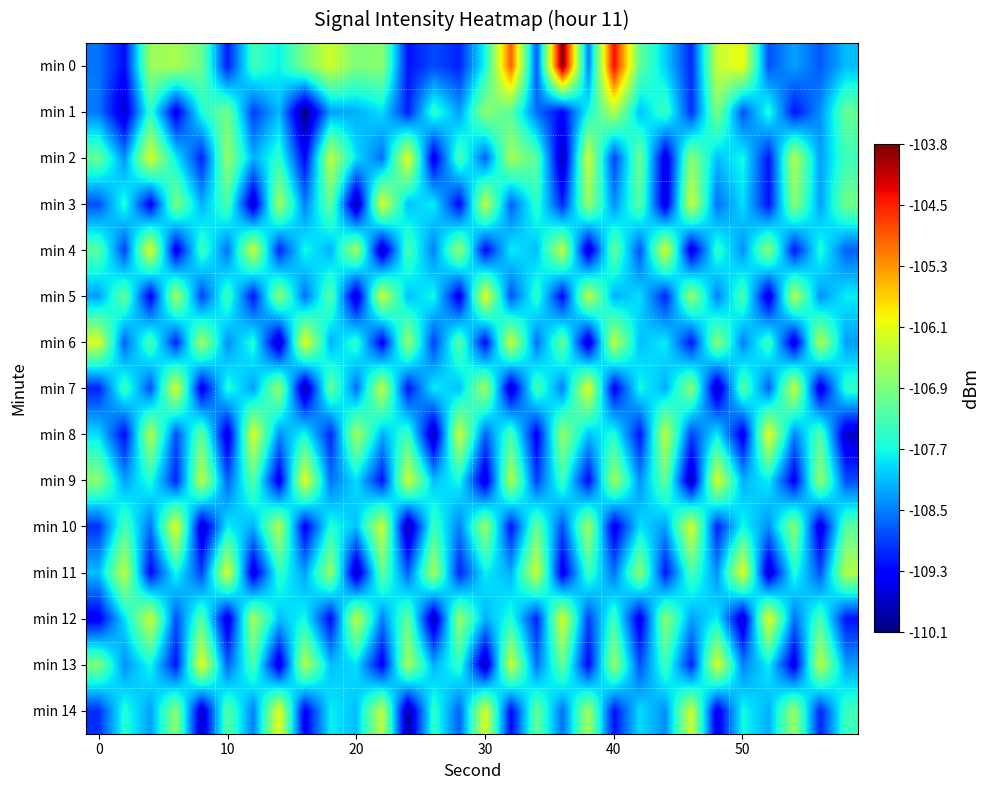

How many categories are shown in the chart?

30